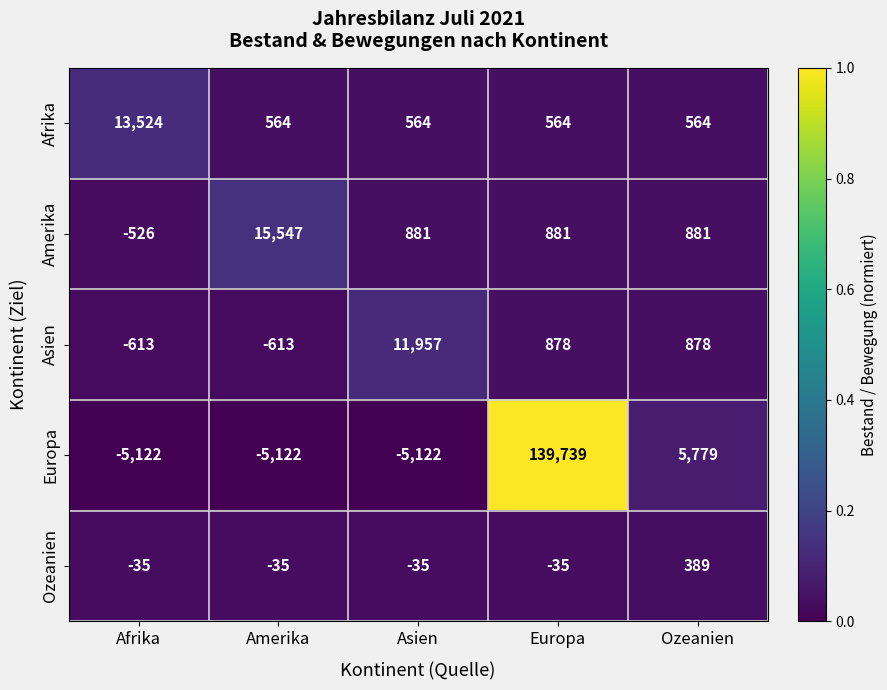

What is the total value across all series at Ozeanien?

8491